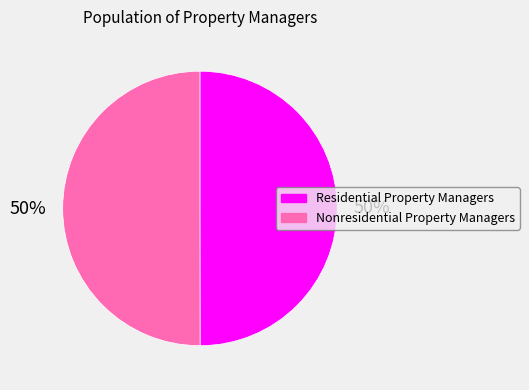

How many segments does this pie chart have?

2